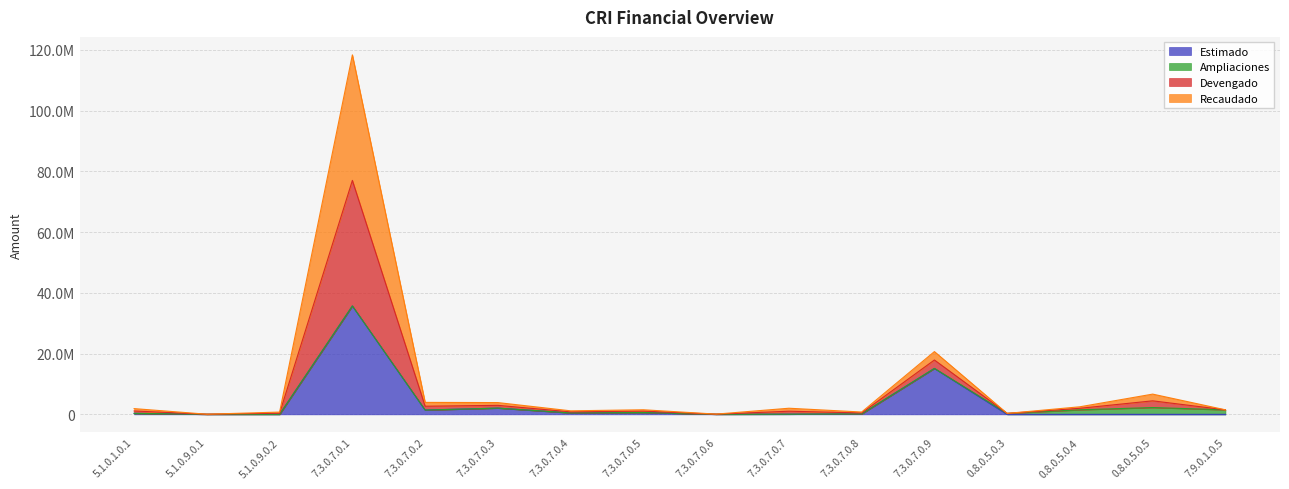

True or false: Estimado has a value of 609571.9 at 7.3.0.7.0.5.

True